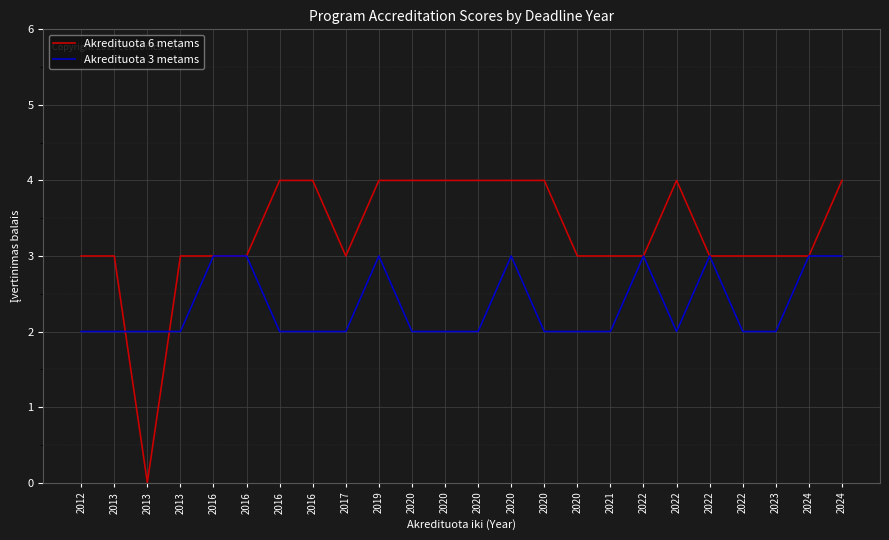

What are all the series names shown in the legend?

Akredituota 6 metams, Akredituota 3 metams